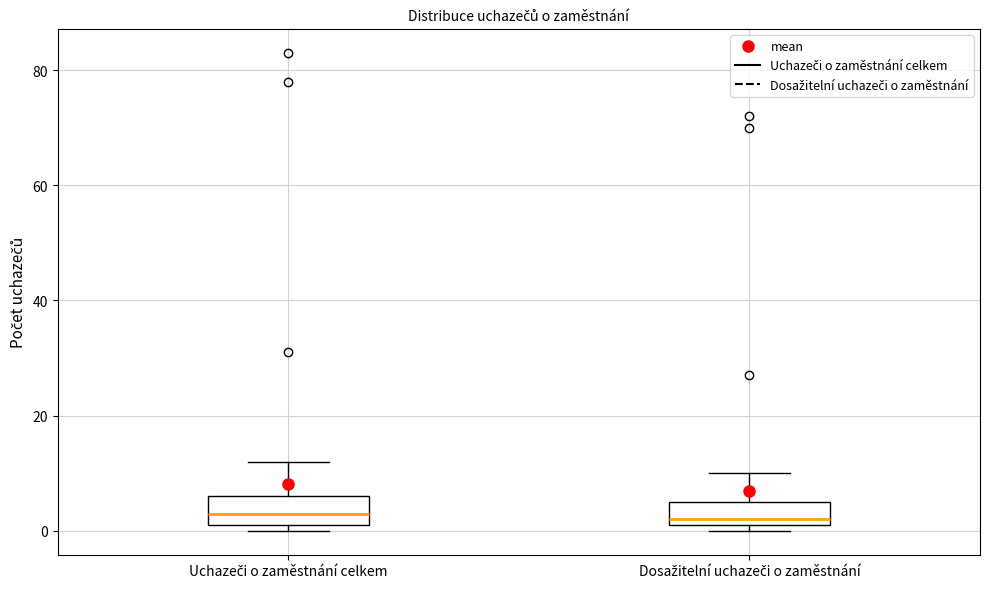

Reading left to right, transcribe this box plot: for each box, give where its median line is, the range the box spans, and where its two whiskers end, as read against the y-axis. The values are not printed on the chart, so give them approximately, as read against the axis.

Uchazeči o zaměstnání celkem: median 4, box 2 to 6, whiskers 0 to 12
Dosažitelní uchazeči o zaměstnání: median 2 (just above the box's lower edge), box 2 to 6, whiskers 0 to 10